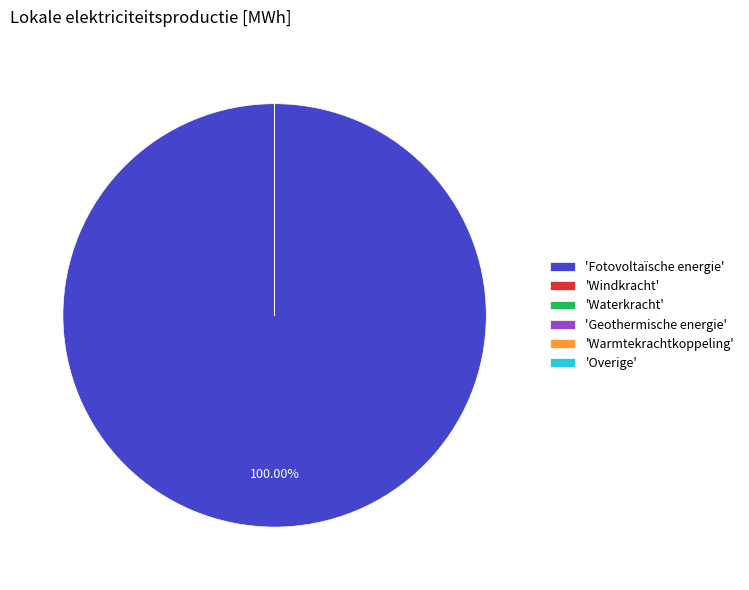

Is there any slice that represents more than half of the pie?

Yes